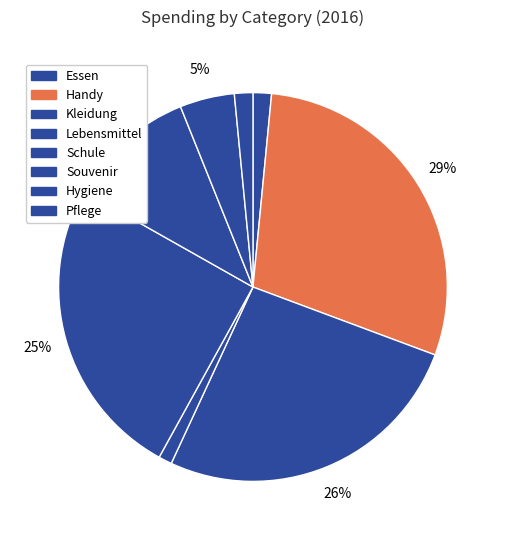

Between Kleidung and Hygiene, which is larger?

Kleidung